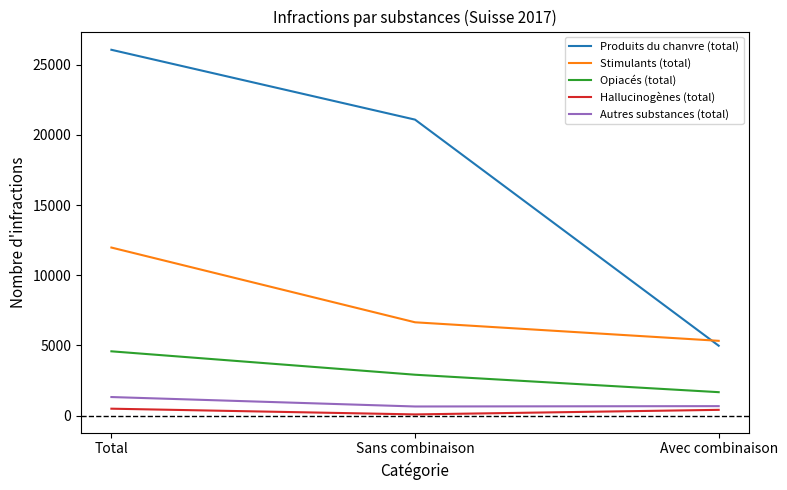

At which label does Stimulants (total) reach its peak?

Total